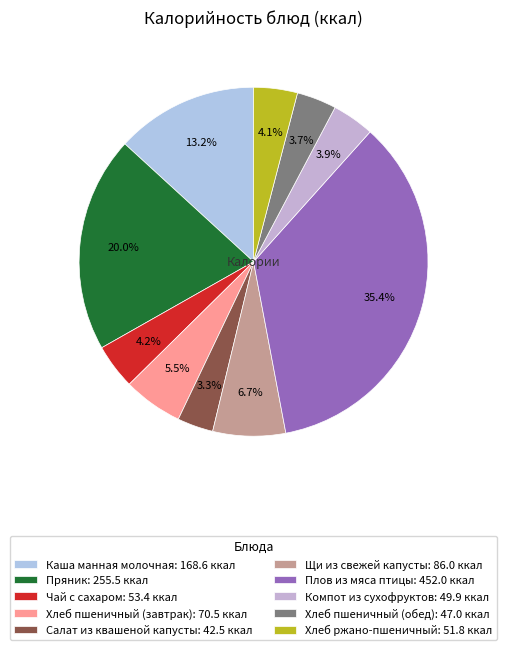

What is the ratio of the value at Плов из мяса птицы to the value at Пряник?

1.8